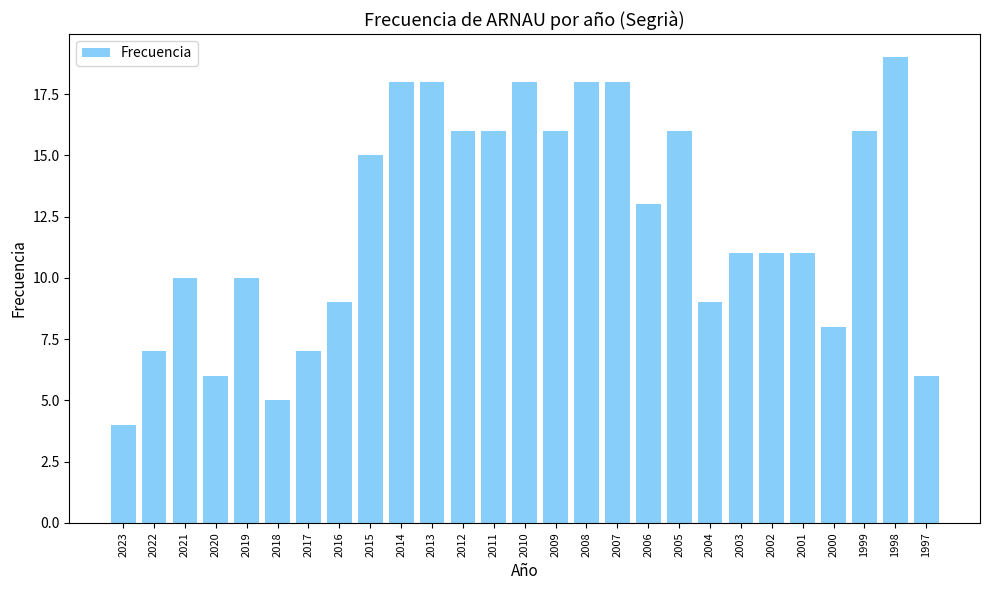

Which category has the lowest value across all series?

2023